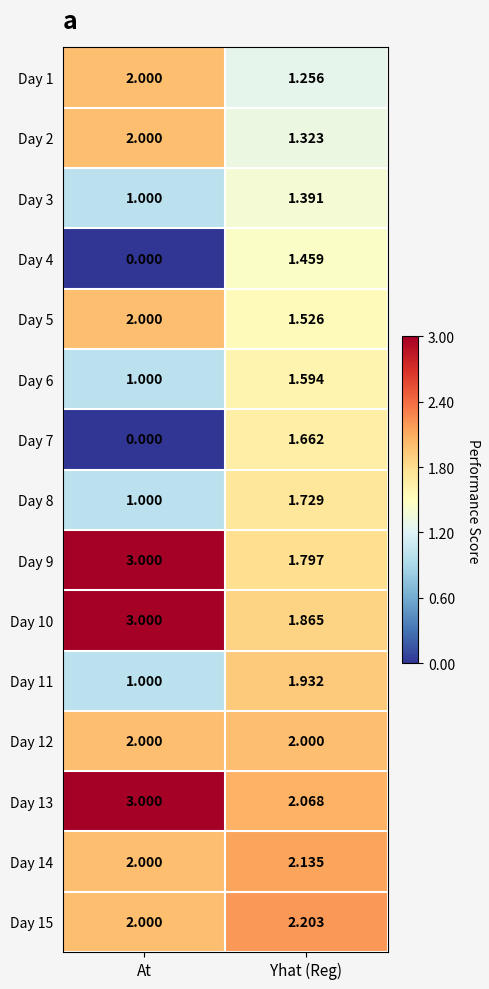

At which category is the sum across all series the highest?

Yhat (Reg)